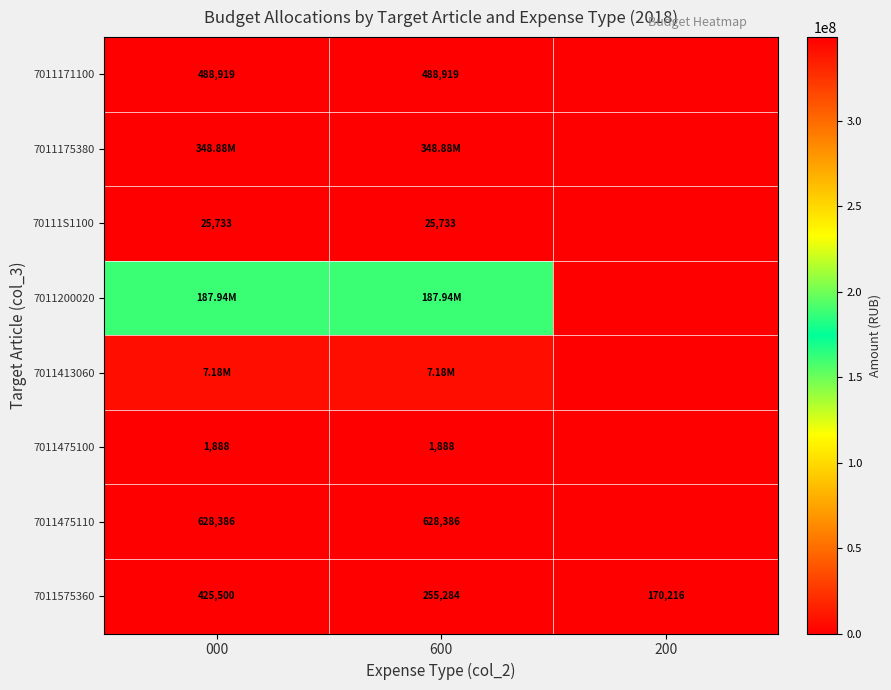

List the labels in order of 70111S1100 value, largest first.

000, 600, 200